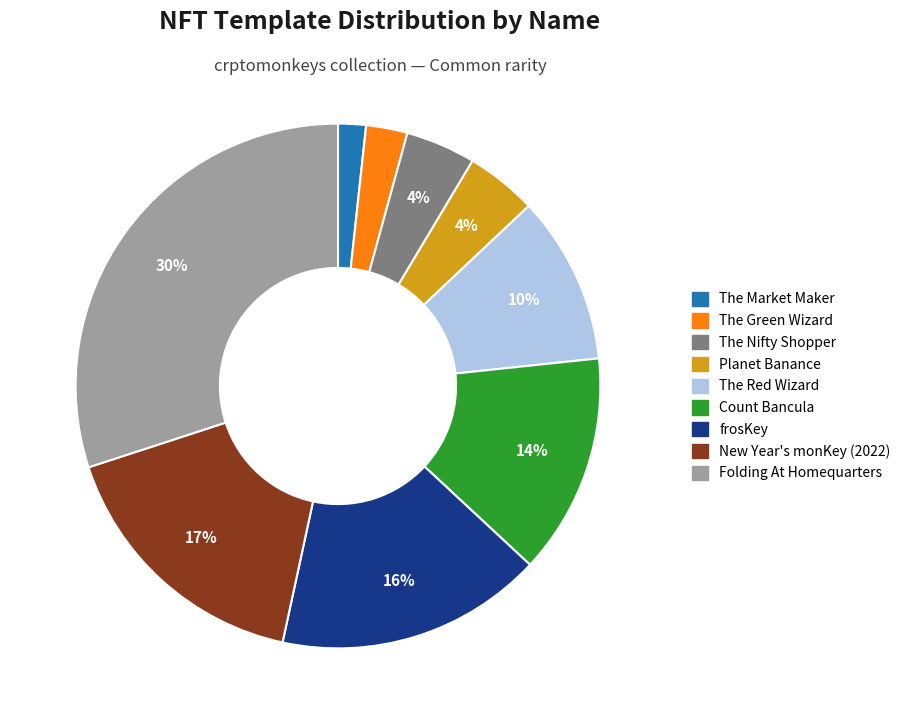

Count the number of slices in the pie.

9